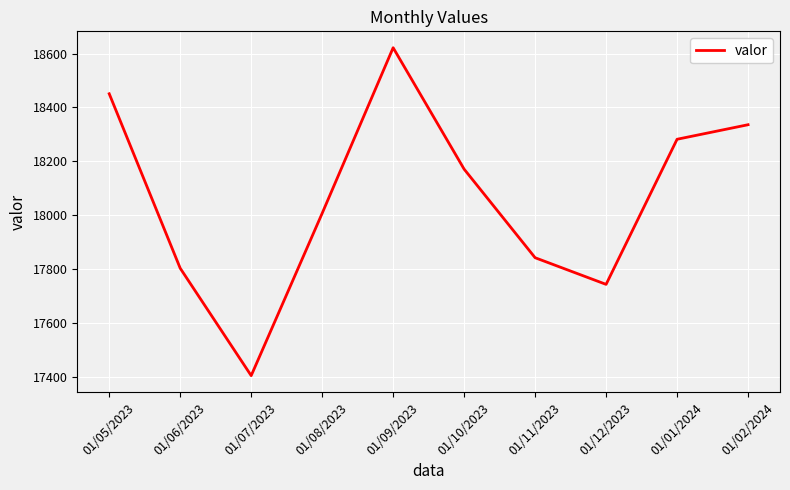

Rank the categories by value from highest to lowest.

01/09/2023, 01/05/2023, 01/02/2024, 01/01/2024, 01/10/2023, 01/08/2023, 01/11/2023, 01/06/2023, 01/12/2023, 01/07/2023